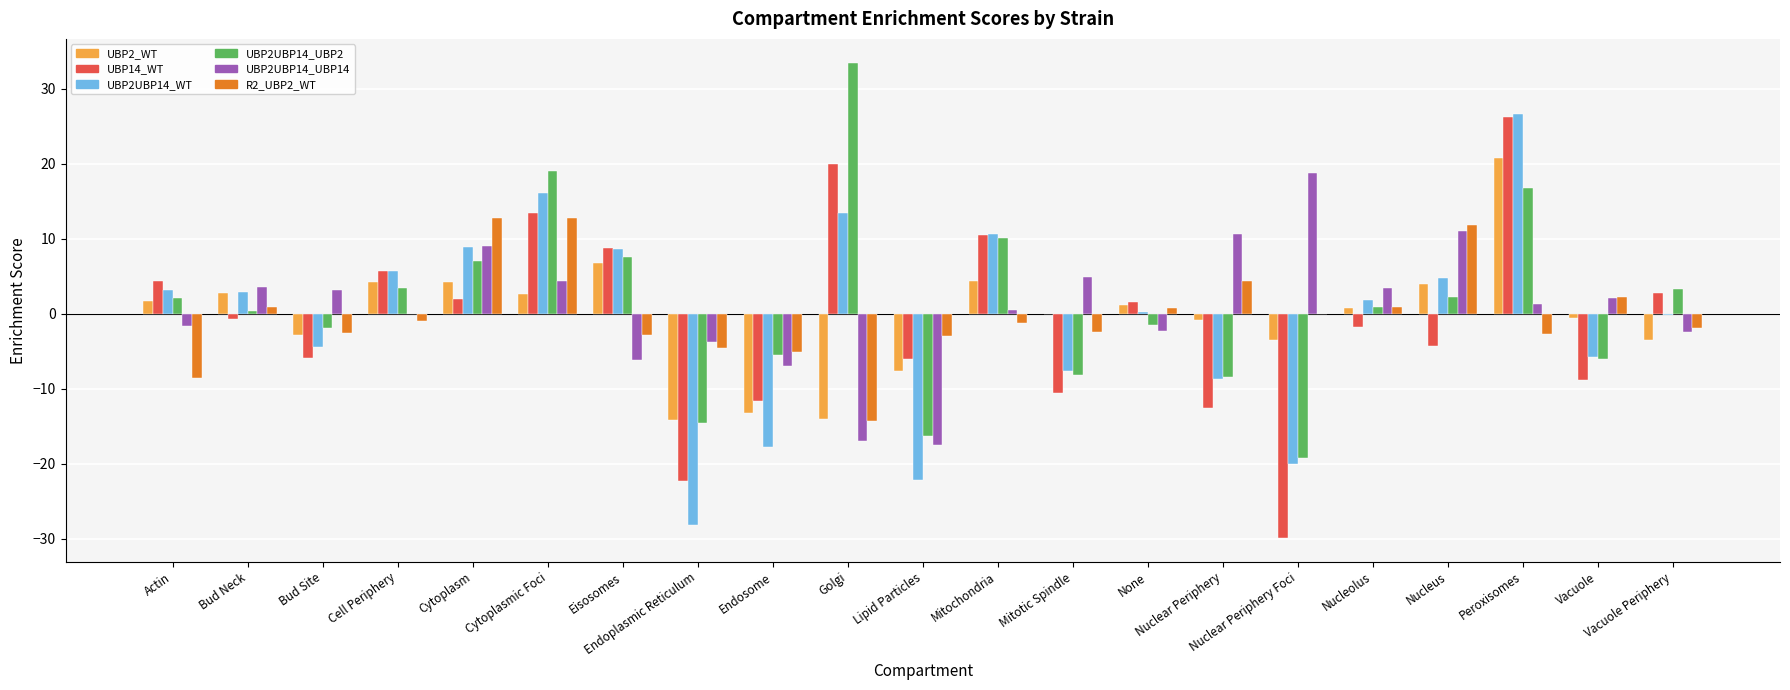

What is the sum of all UBP2UBP14_WT values?

-11.8